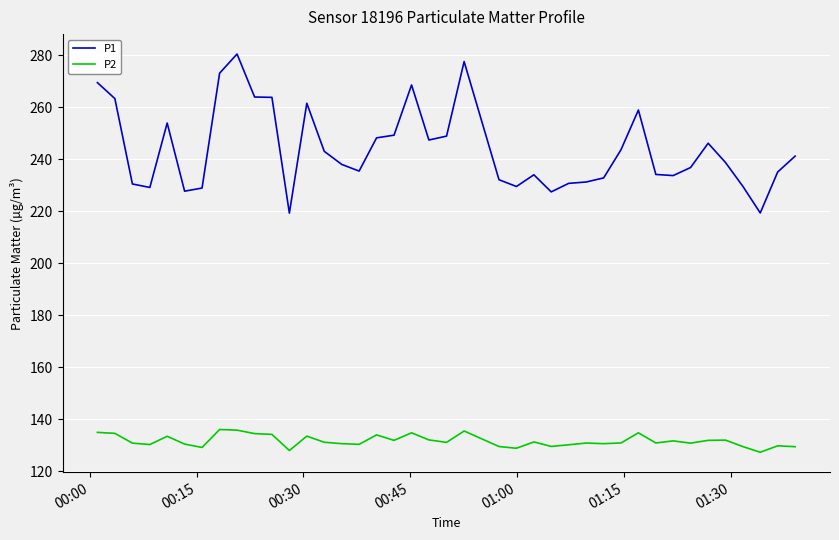

True or false: P2 and P1 intersect in this chart.

False